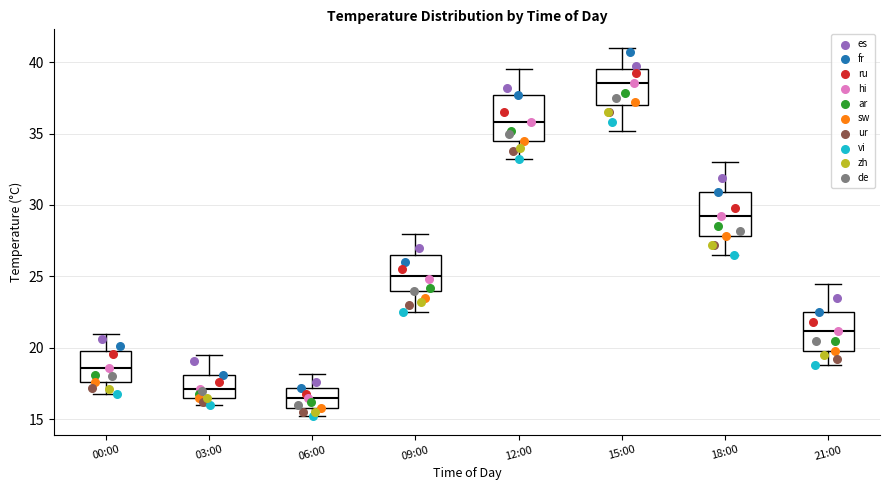

Which box has the highest median line?

15:00